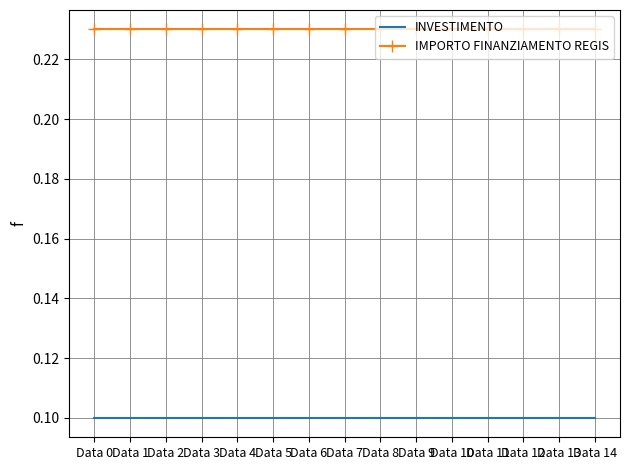

Is the value of IMPORTO FINANZIAMENTO REGIS at Data 8 greater than the value of INVESTIMENTO at Data 4?

Yes